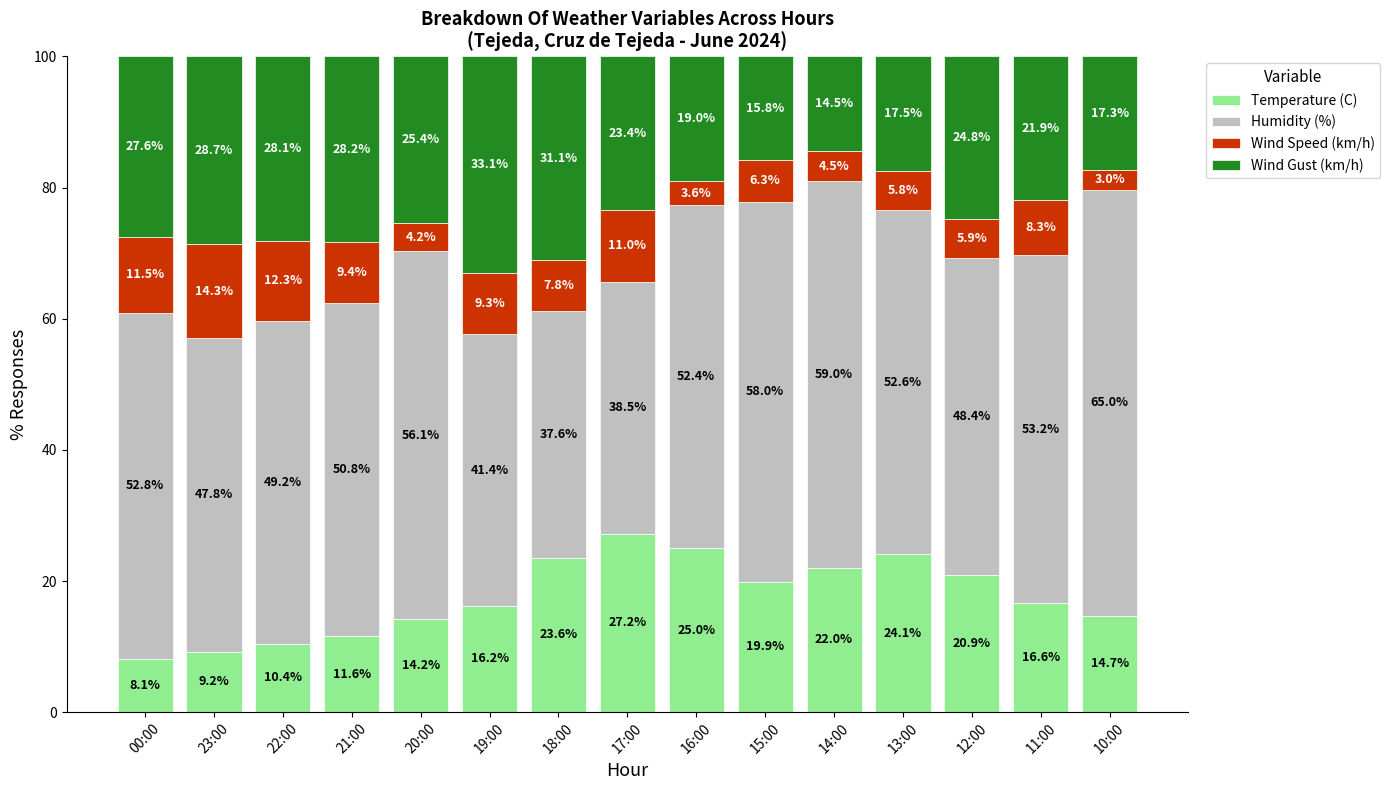

Are the bars horizontal?

No